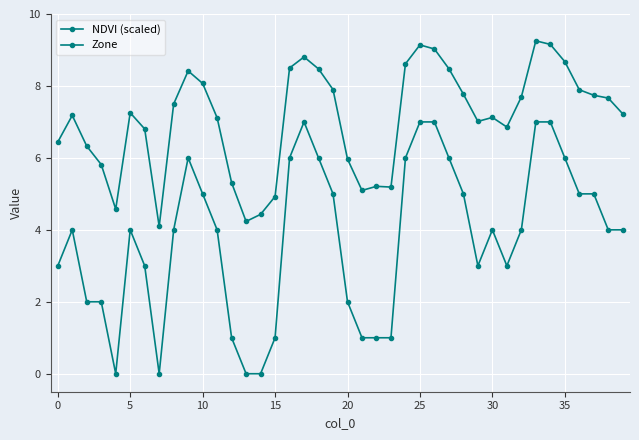

Does the chart have visible grid lines?

Yes